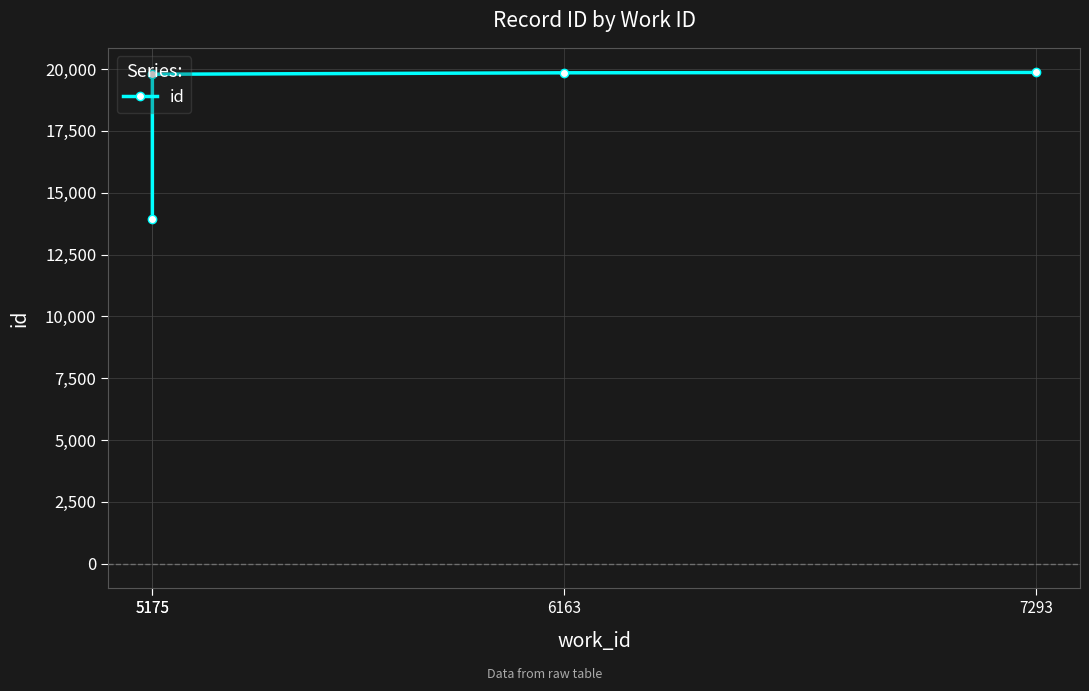

True or false: the data has more than 2 interior local peaks.

False